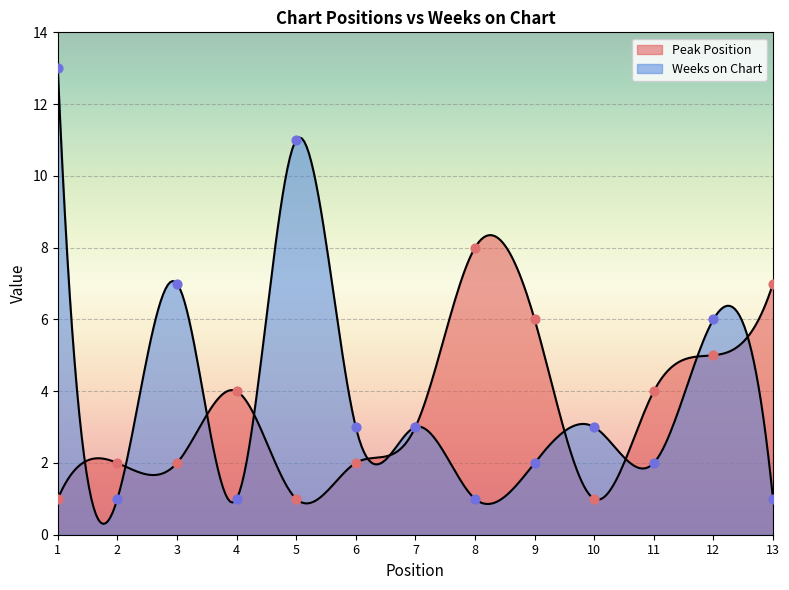

What is the total value across all series at 11?

6